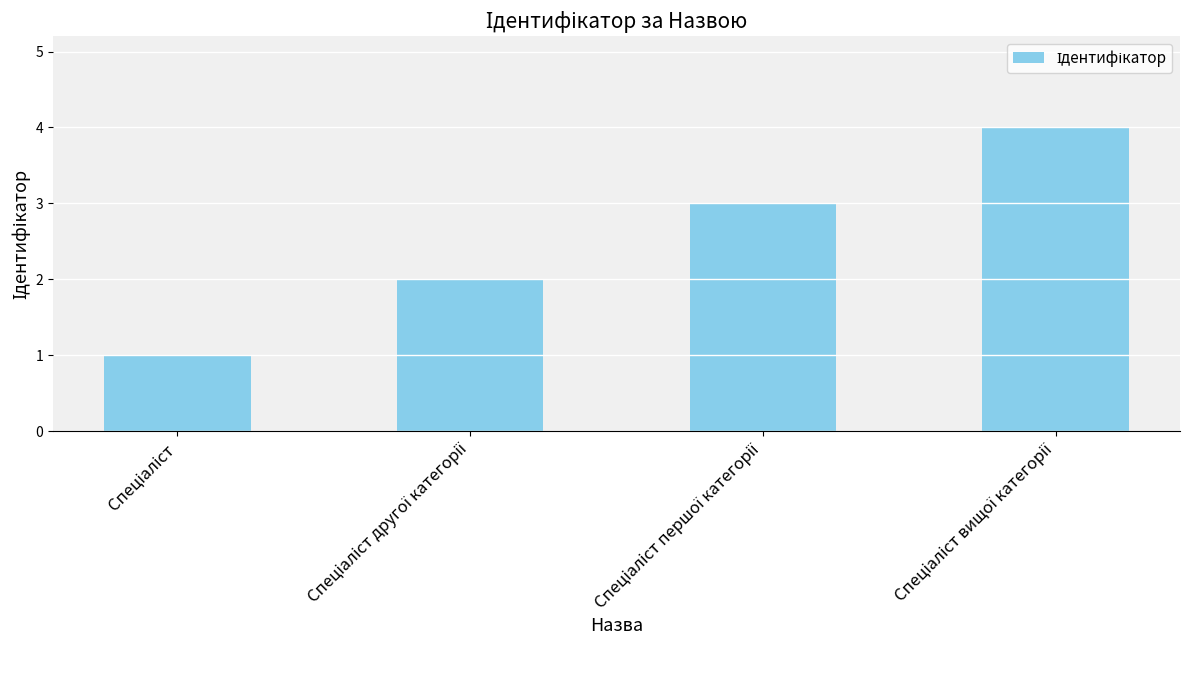

What is the sum of all values?

10